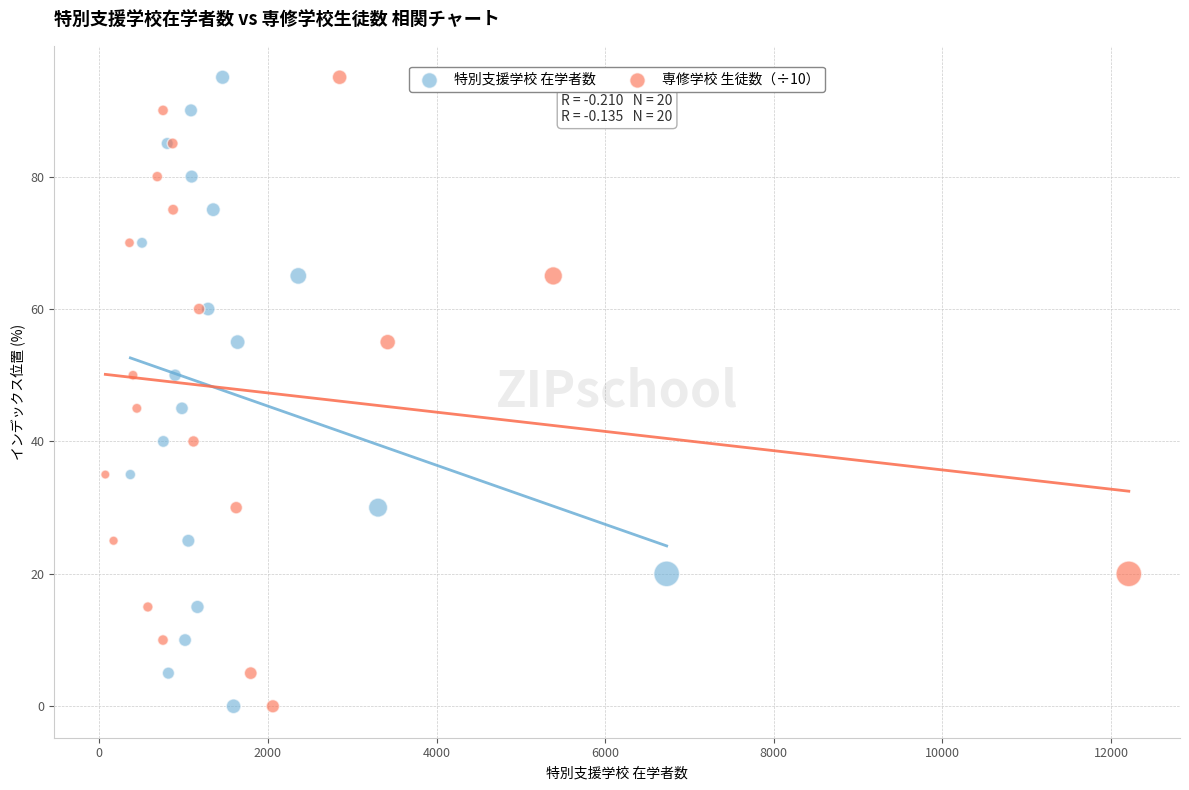

What are all the series names shown in the legend?

特別支援学校 在学者数, 専修学校 生徒数（÷10）